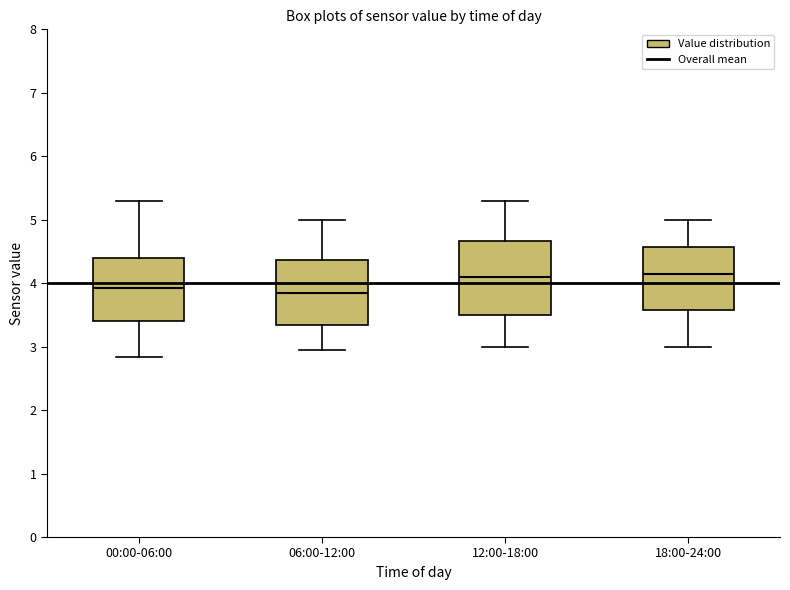

Where does the lower whisker of the box for 12:00-18:00 end on the y-axis? The values are not printed on the chart, so give them approximately, as read against the axis.

3.0